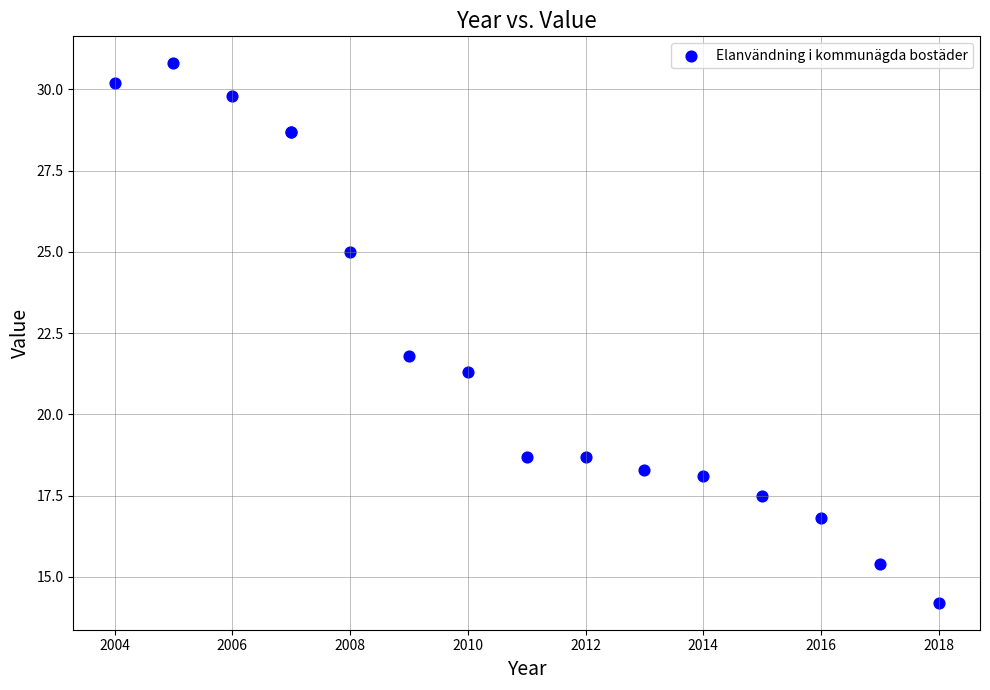

What Y value in the scatter plot is closest to 22?

21.8